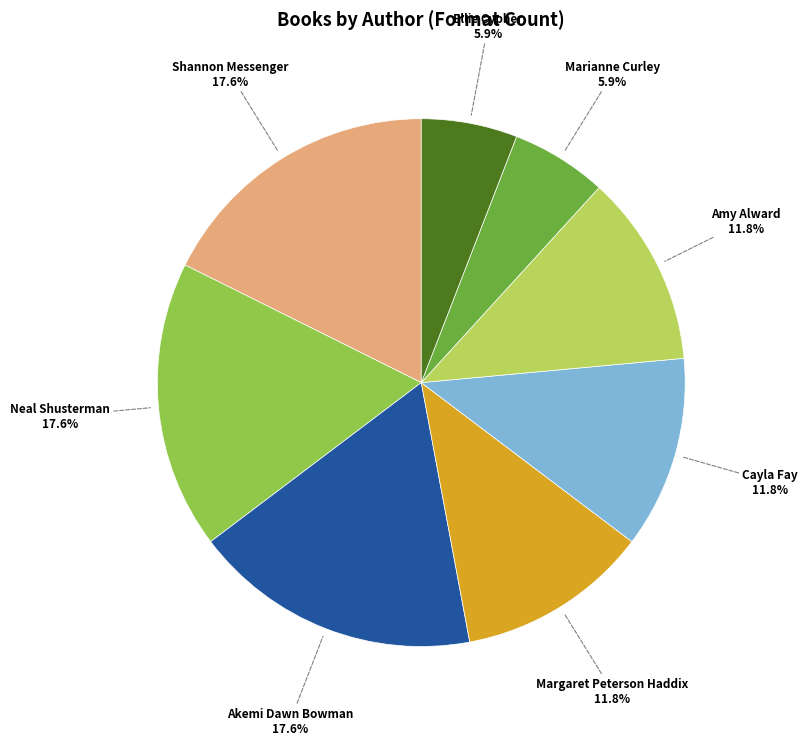

What percentage do Marianne Curley and Akemi Dawn Bowman together represent?

23.5%